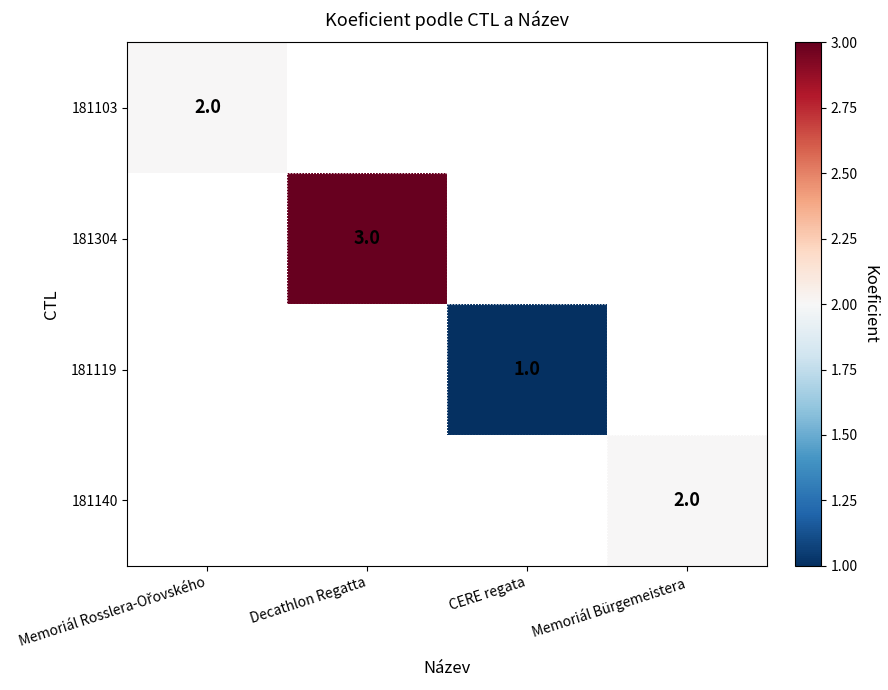

How many categories are shown in the chart?

4